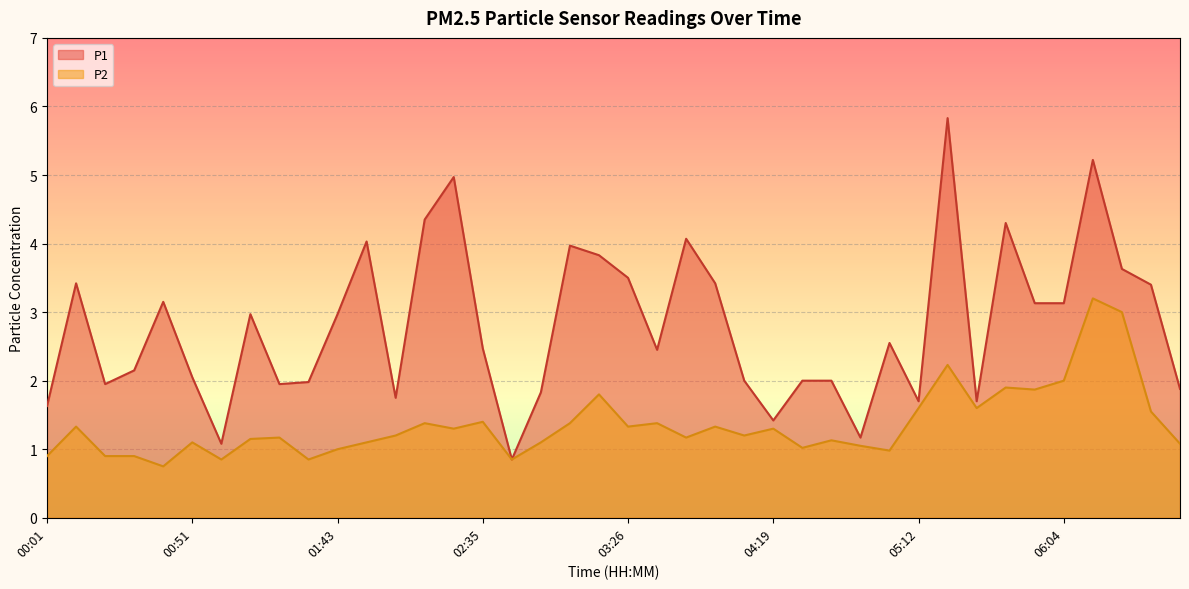

Reading right to left, what are all the values shown in this chart?

P1: 06:45=1.9	06:35=3.4	06:25=3.6	06:15=5.2	06:04=3.1	05:53=3.1	05:43=4.3	05:33=1.7	05:22=5.8	05:12=1.7	05:02=2.5	04:51=1.2	04:40=2.0	04:30=2.0	04:19=1.4	04:08=2.0	03:58=3.4	03:47=4.1	03:37=2.5	03:26=3.5	03:16=3.8	03:05=4.0	02:55=1.8	02:45=0.8	02:35=2.5	02:24=5.0	02:14=4.3	02:04=1.8	01:53=4.0	01:43=3.0	01:32=2.0	01:21=1.9	01:11=3.0	01:01=1.1	00:51=2.0	00:41=3.1	00:31=2.1	00:21=1.9	00:11=3.4	00:01=1.6
P2: 06:45=1.1	06:35=1.6	06:25=3.0	06:15=3.2	06:04=2.0	05:53=1.9	05:43=1.9	05:33=1.6	05:22=2.2	05:12=1.6	05:02=1.0	04:51=1.1	04:40=1.1	04:30=1.0	04:19=1.3	04:08=1.2	03:58=1.3	03:47=1.2	03:37=1.4	03:26=1.3	03:16=1.8	03:05=1.4	02:55=1.1	02:45=0.8	02:35=1.4	02:24=1.3	02:14=1.4	02:04=1.2	01:53=1.1	01:43=1.0	01:32=0.8	01:21=1.2	01:11=1.1	01:01=0.8	00:51=1.1	00:41=0.8	00:31=0.9	00:21=0.9	00:11=1.3	00:01=0.9